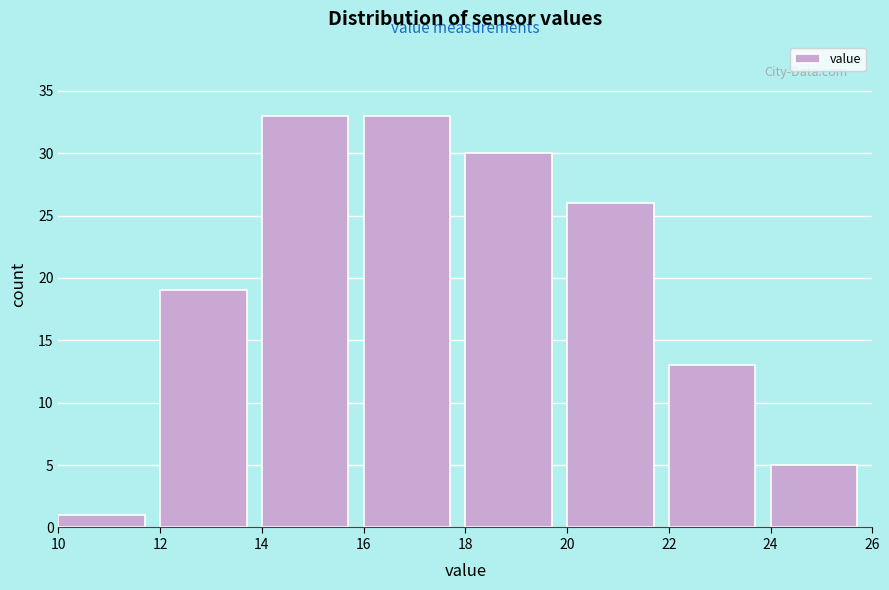

Reading left to right, transcribe this chart: for each bar, give the range it covers on the x-axis and its height. The values are not printed on the chart, so give them approximately, as read against the axis.

10 to 12: 1
12 to 14: 19
14 to 16: 33
16 to 18: 33
18 to 20: 30
20 to 22: 26
22 to 24: 13
24 to 26: 5